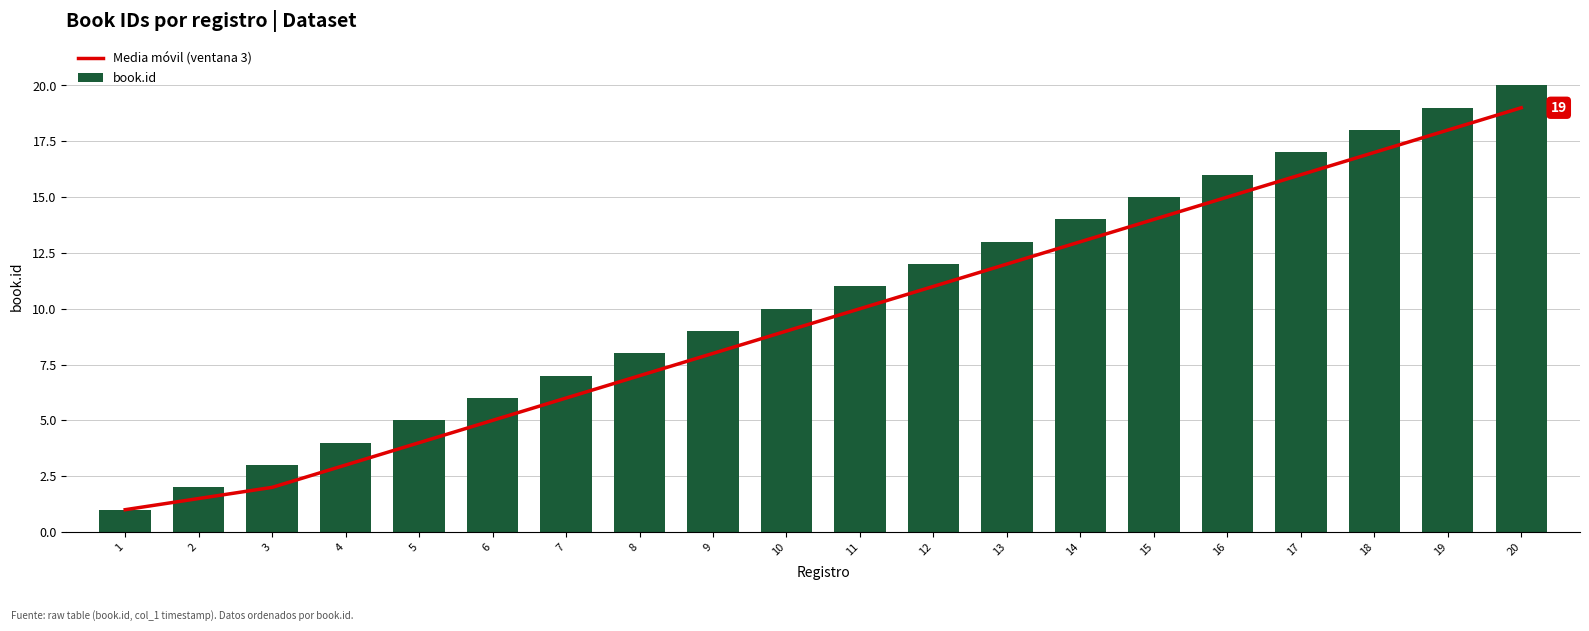

Is the value of Media móvil (ventana 3) at 19 greater than the value of book.id at 5?

Yes